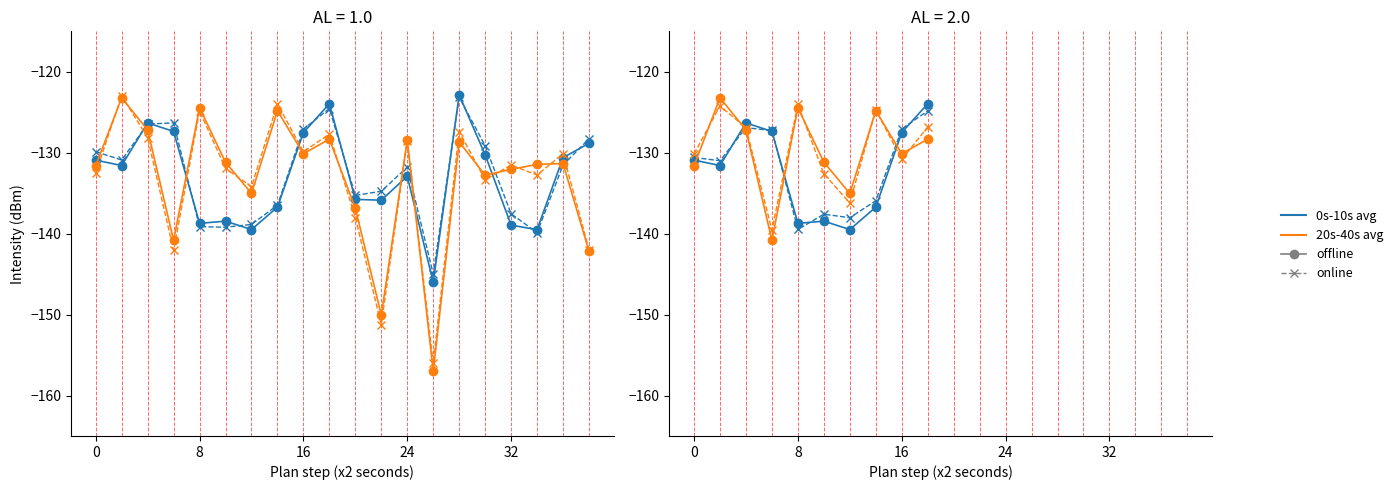

List the series in order of their peak value, highest first.

20s-40s avg offline, 0s-10s avg offline, 20s-40s avg online, 0s-10s avg online